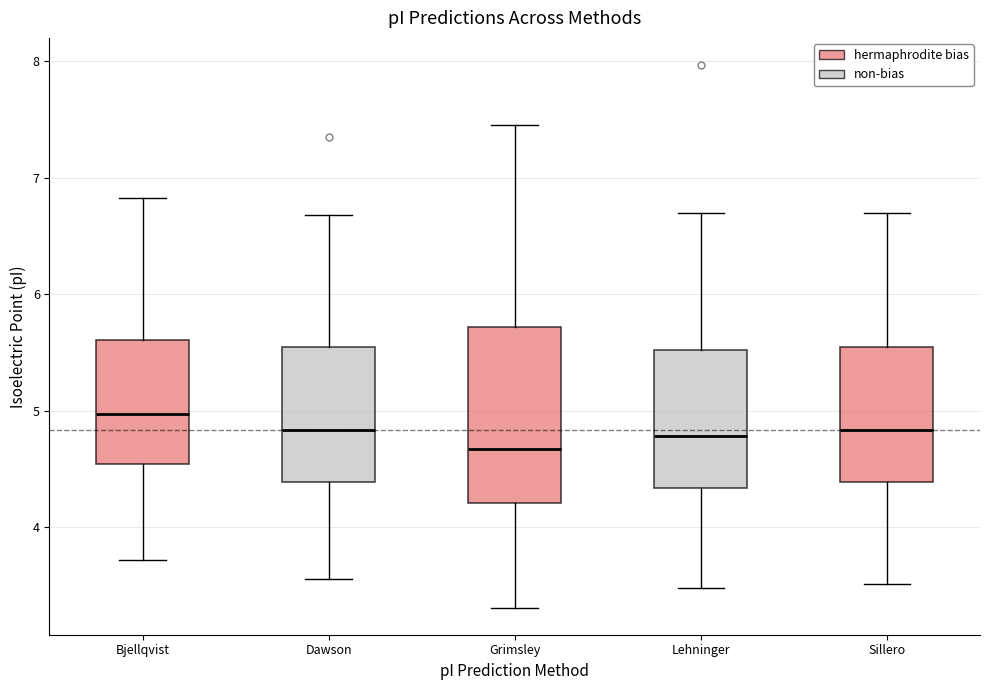

Where is the lower edge of the box for Sillero on the y-axis? The values are not printed on the chart, so give them approximately, as read against the axis.

4.4